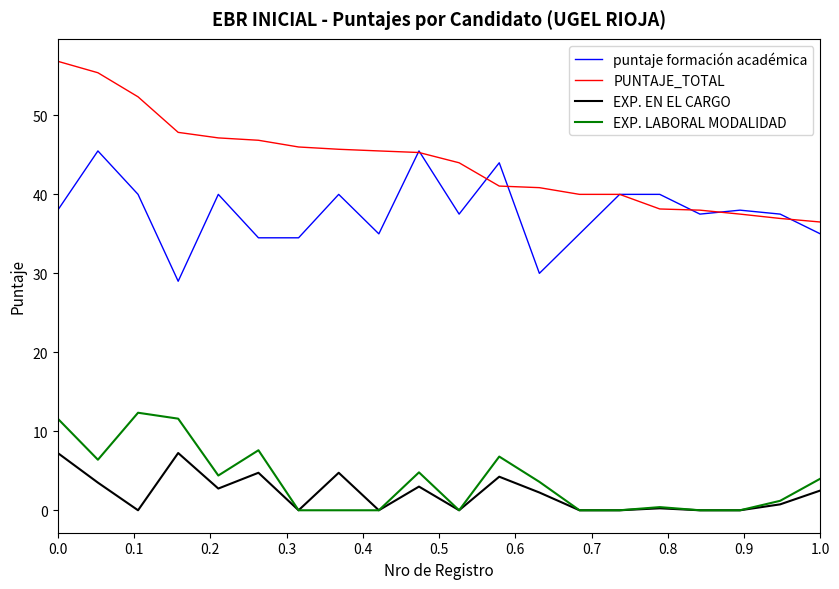

Which series has the widest spread of values?

PUNTAJE_TOTAL